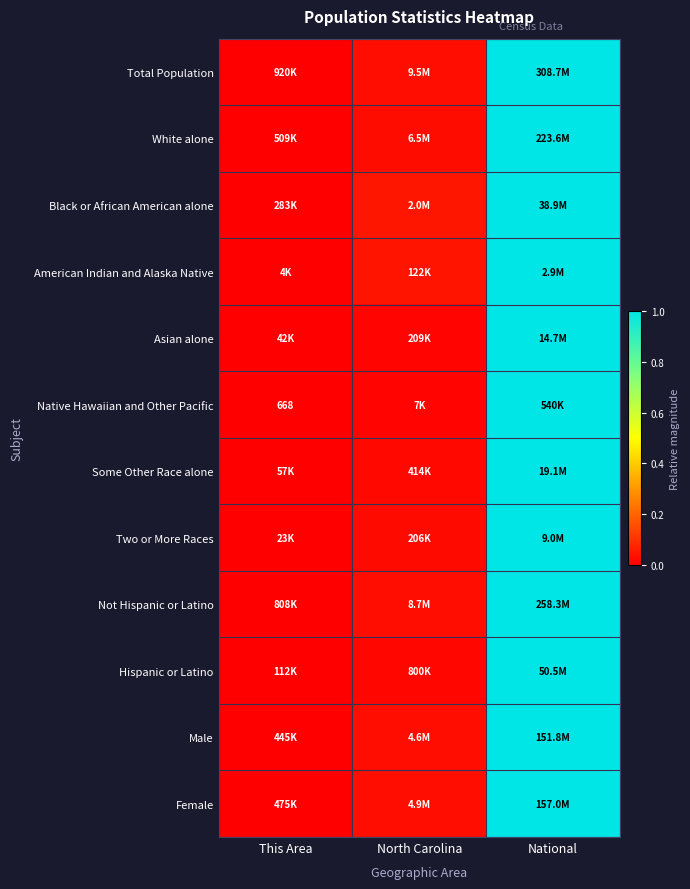

At which category is the sum across all series the highest?

National